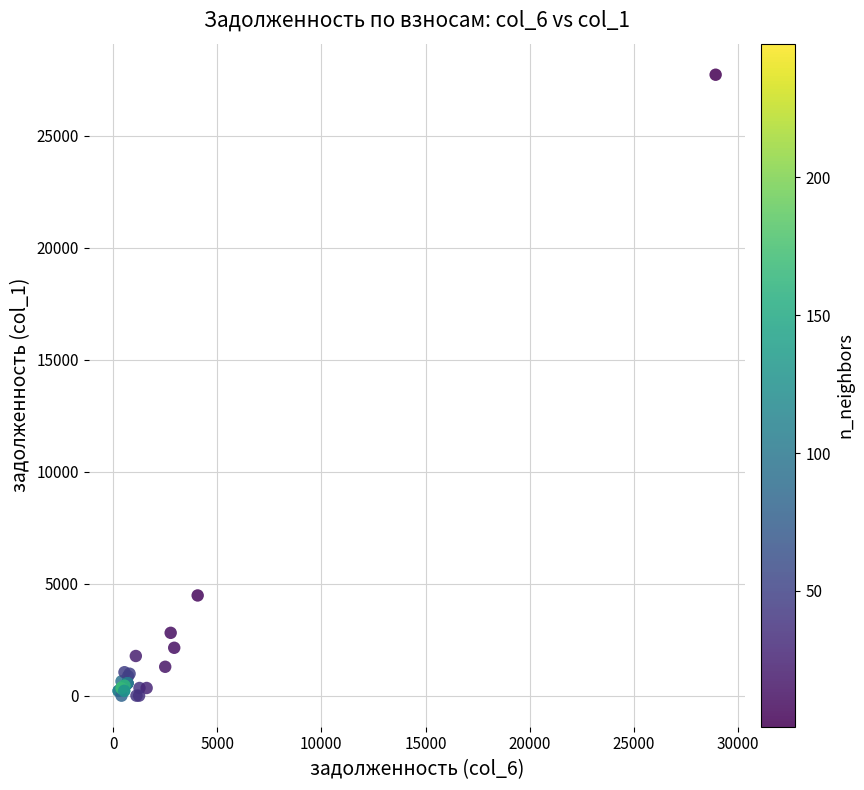

What Y value in the scatter plot is closest to 13859?

4473.6